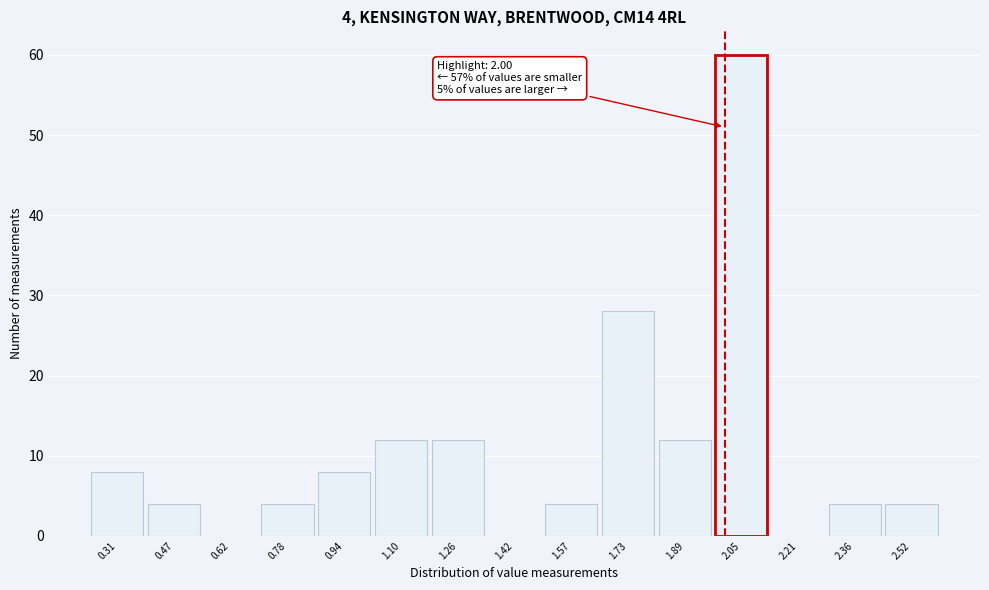

Which range on the x-axis has the tallest bar?

1.968 to 2.126